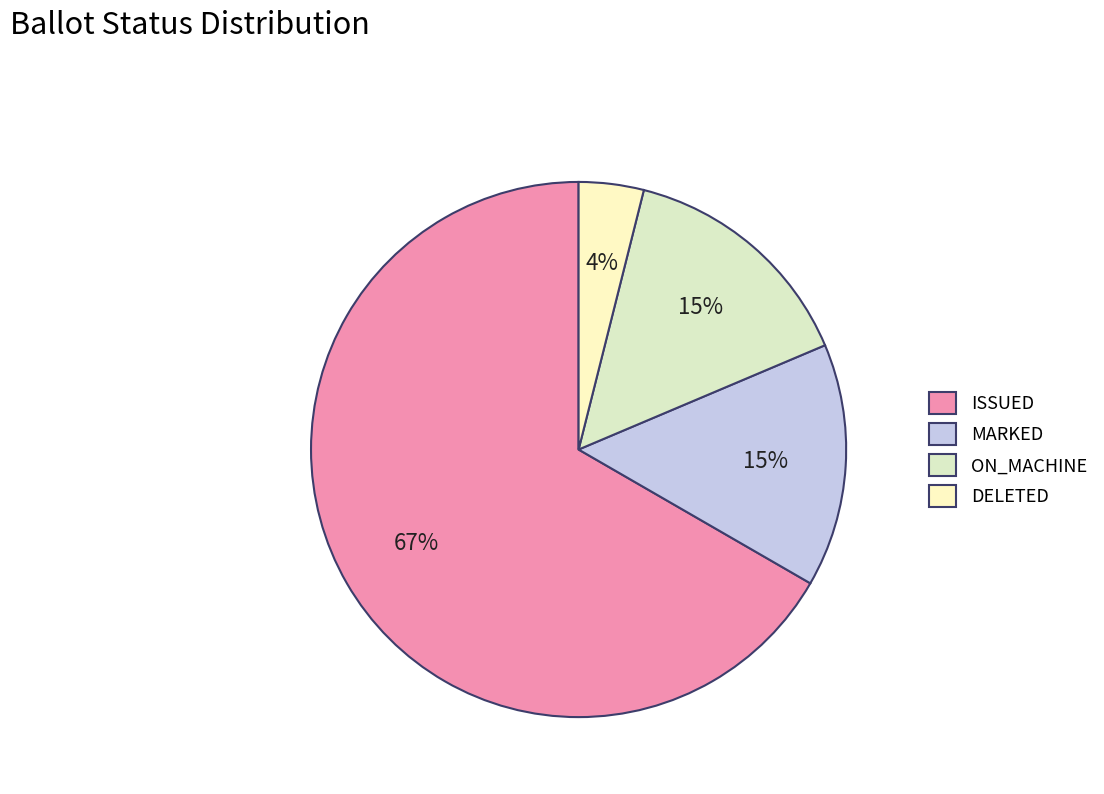

To the nearest percent, what percentage of the pie is ON_MACHINE?

15%